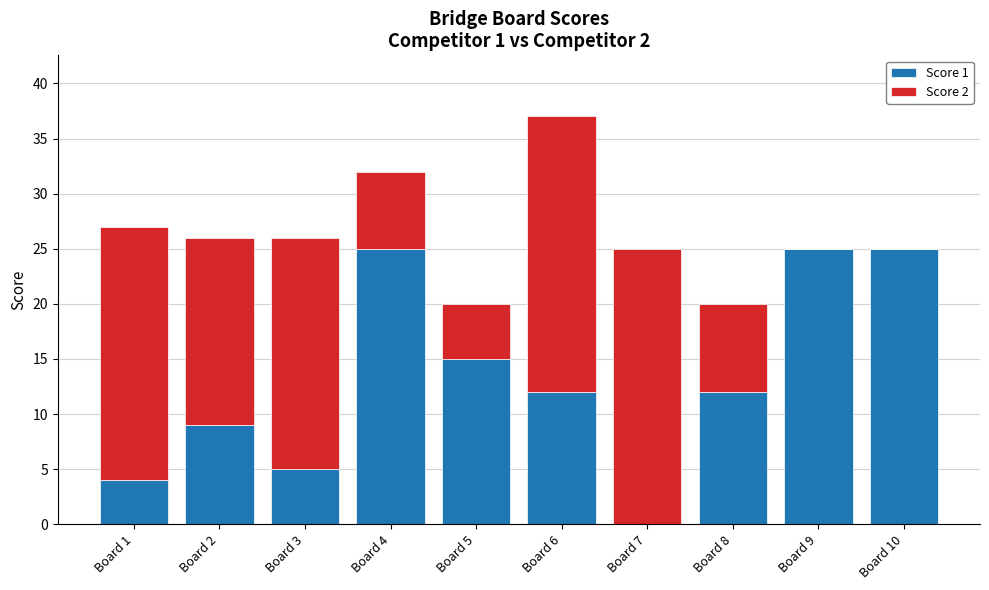

What is the maximum value for Score 1?

25